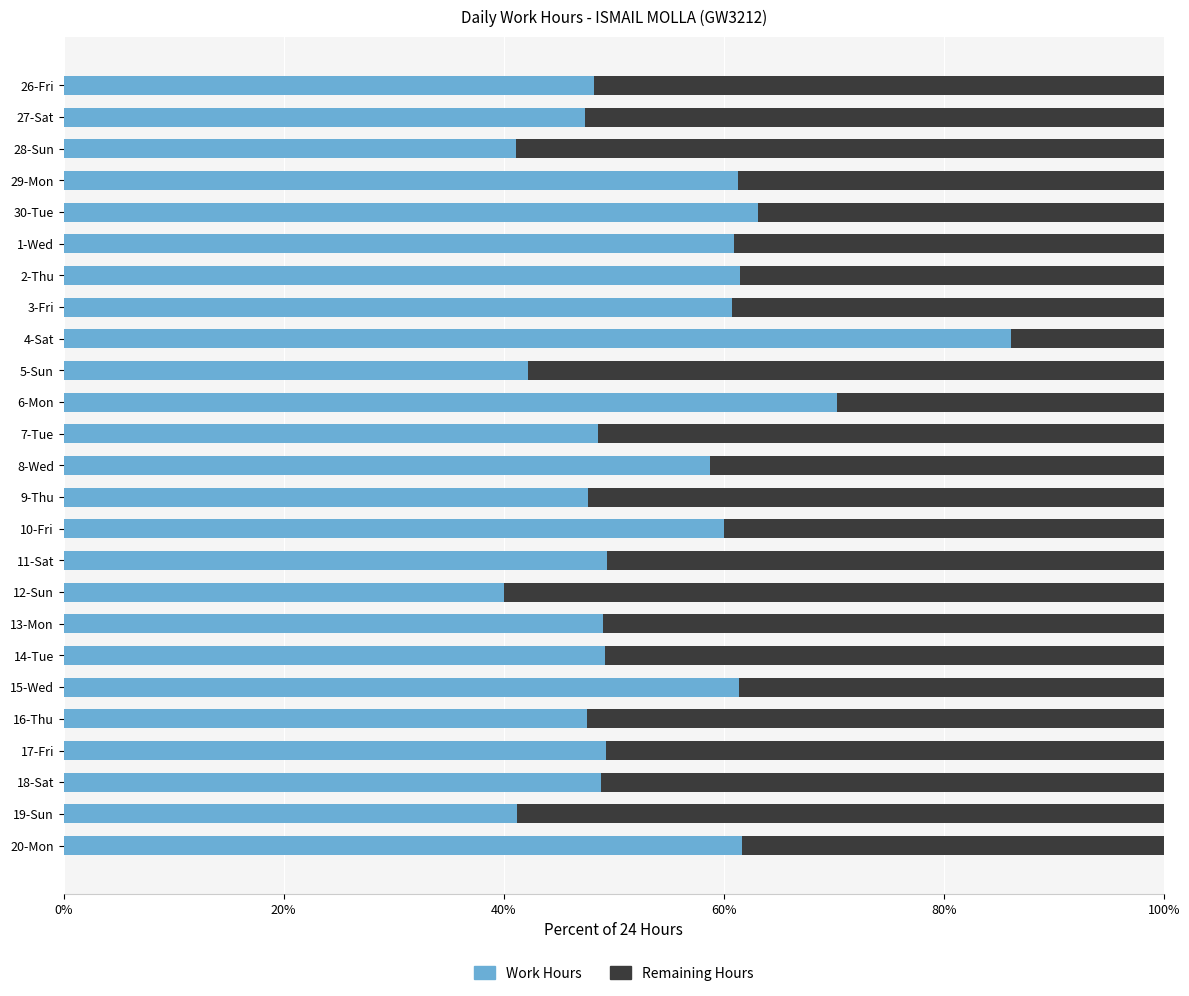

What is the minimum value for Work Hours?

40.0